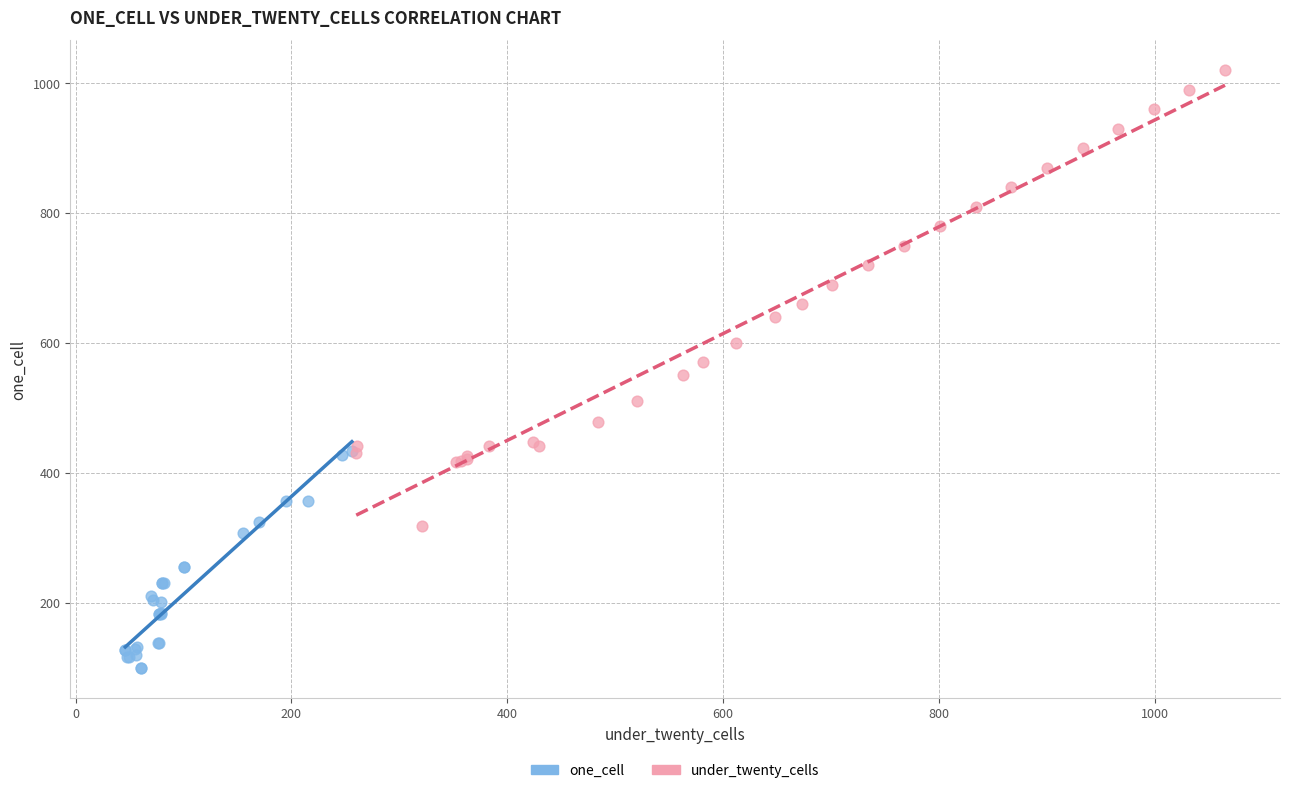

Which series has the widest spread of Y values?

under_twenty_cells